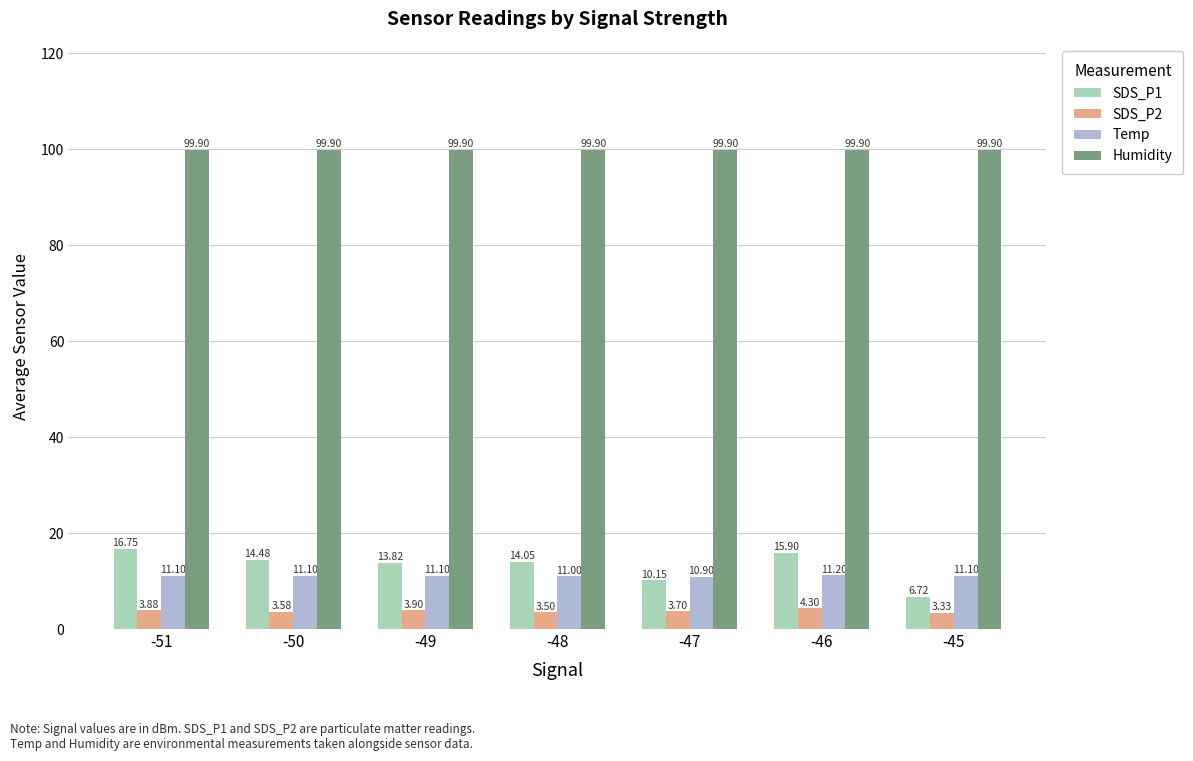

How many bars are there in total?

28